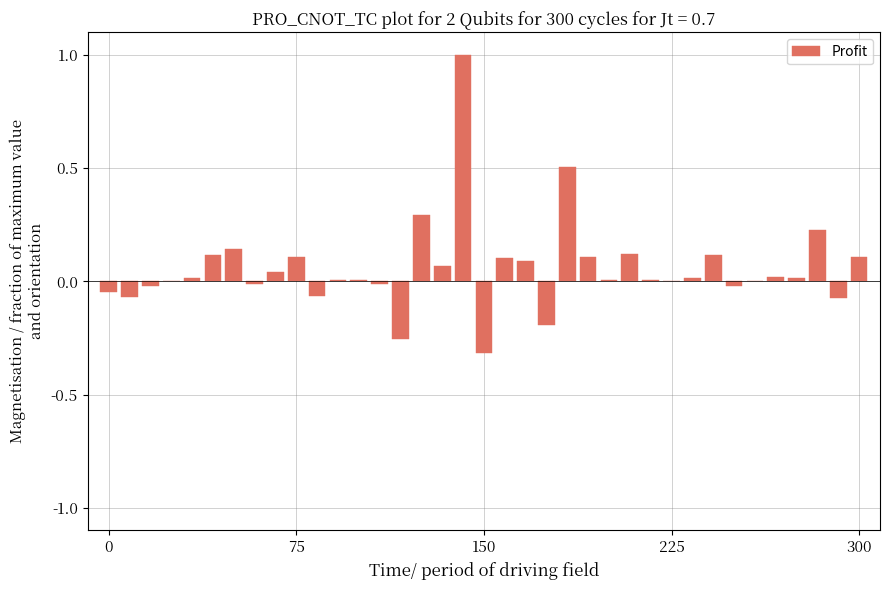

What is the greatest value displayed?

1.0